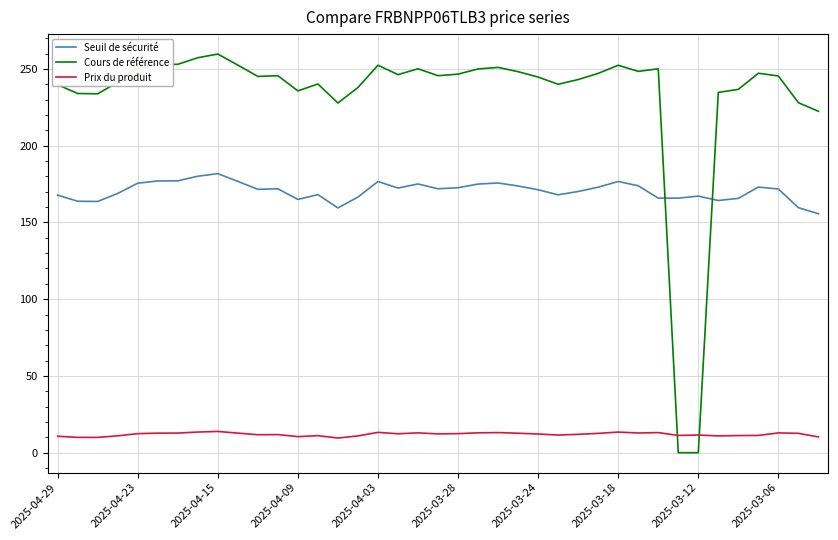

Which series has the largest total across all categories?

Cours de référence